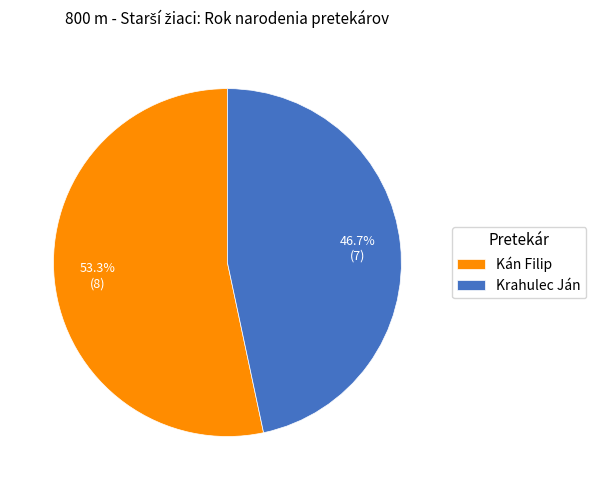

True or false: Kán Filip accounts for 47% of the total.

False